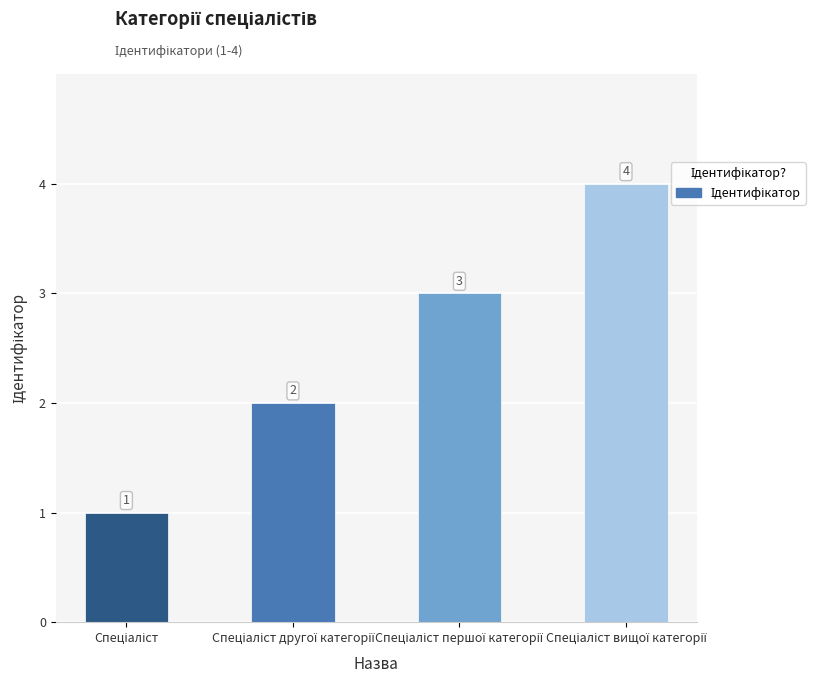

How many values are between 2 and 4?

3